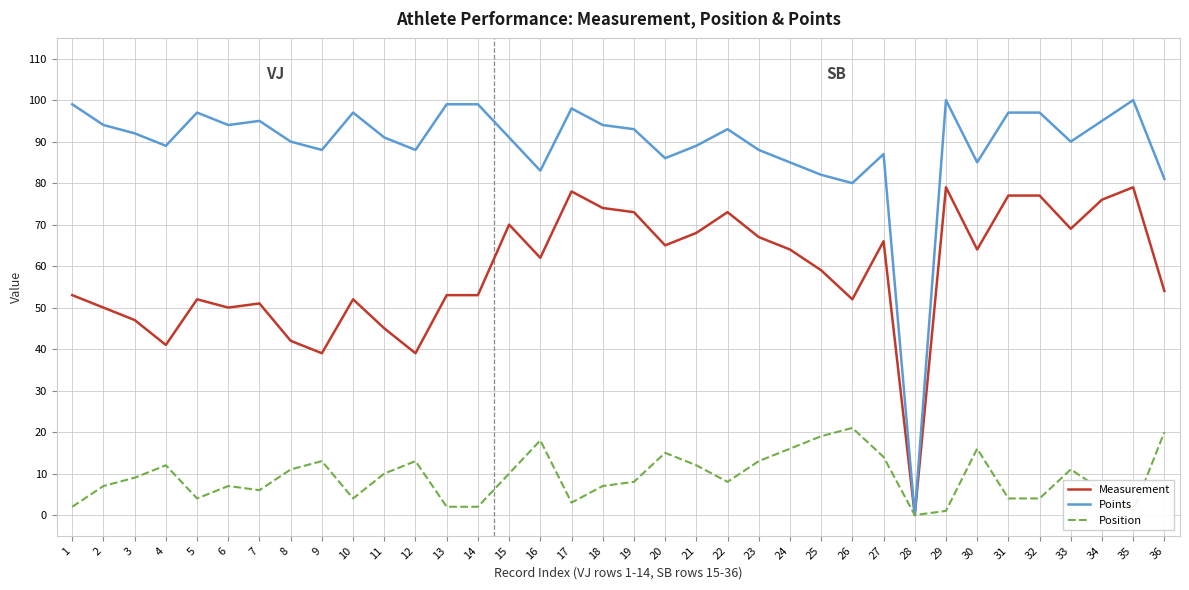

Which series has the largest range (max minus min)?

Points